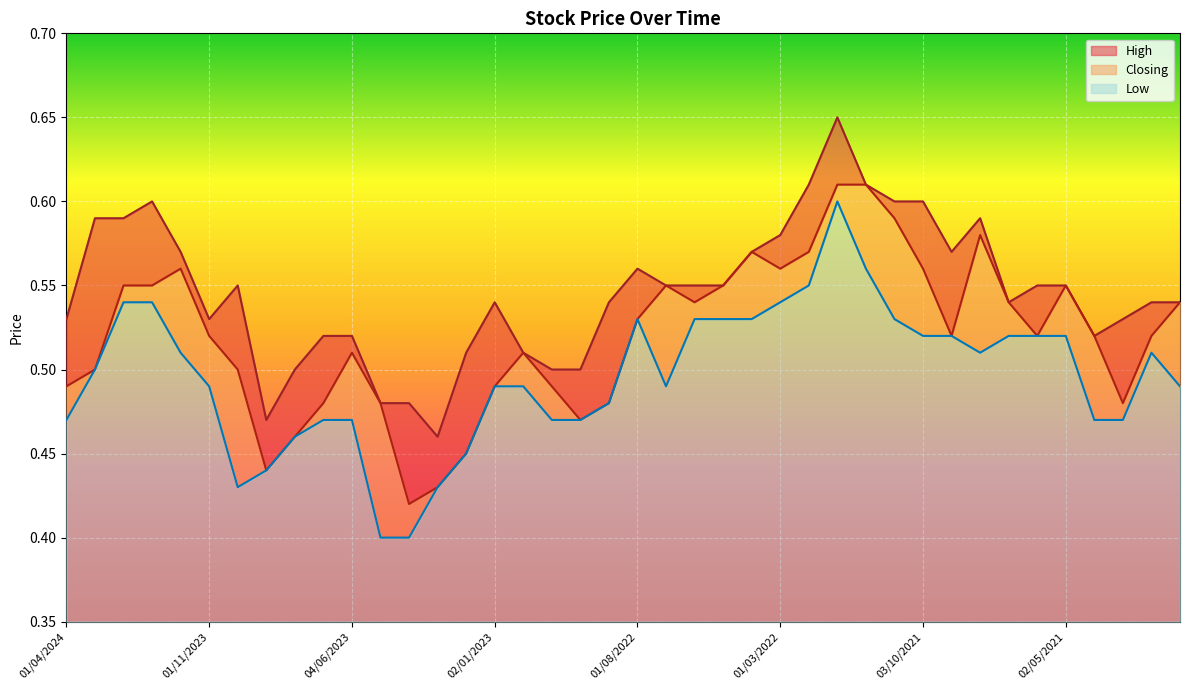

True or false: High and Closing cross at least once.

False